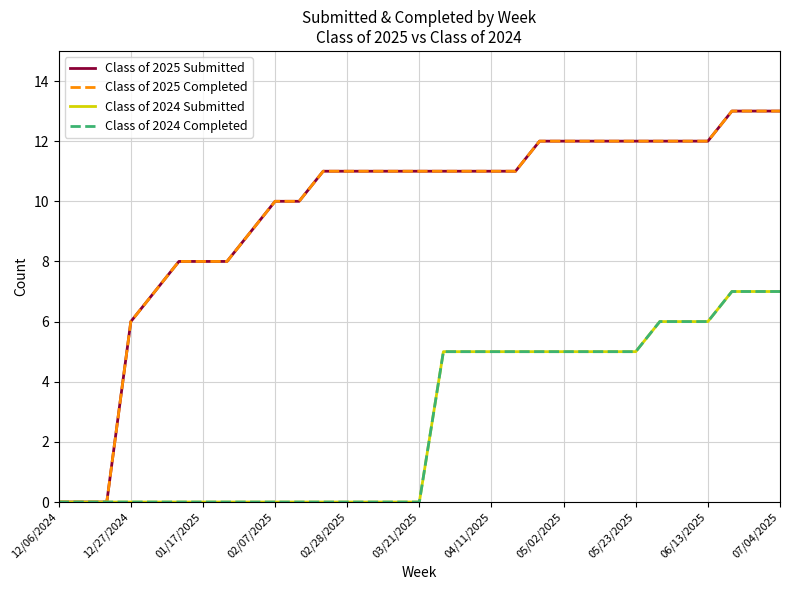

What is the value of the Class of 2025 Submitted point at the 14th from the left?

11